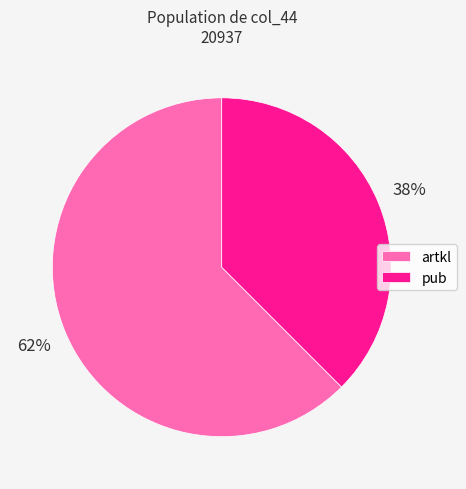

How many segments does this pie chart have?

2